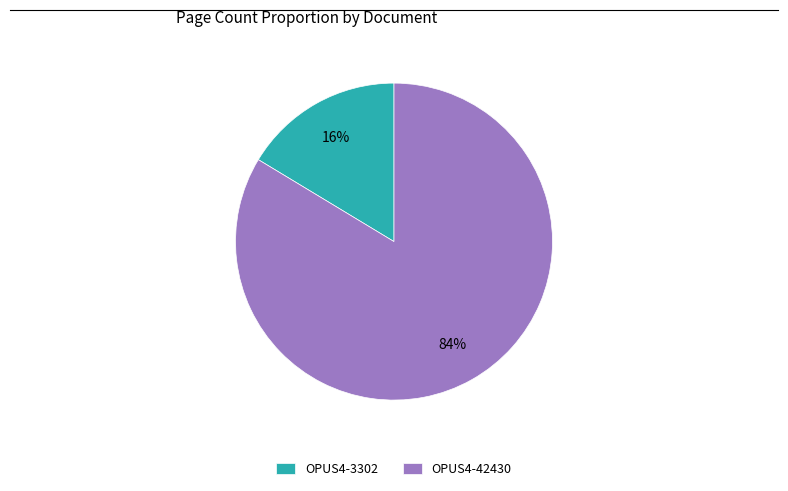

Which category has the smallest portion of the pie?

OPUS4-3302